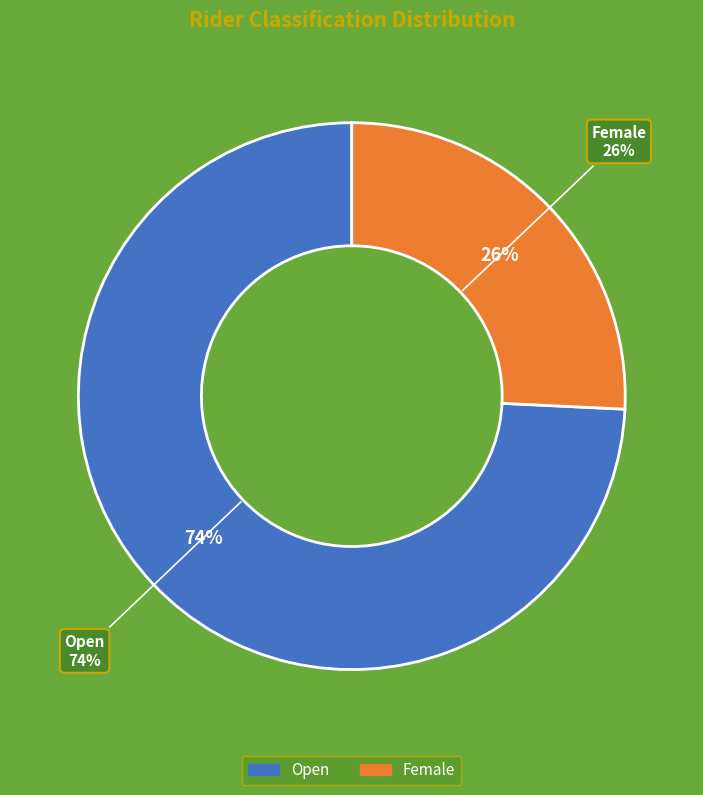

Which slice is the largest?

Open